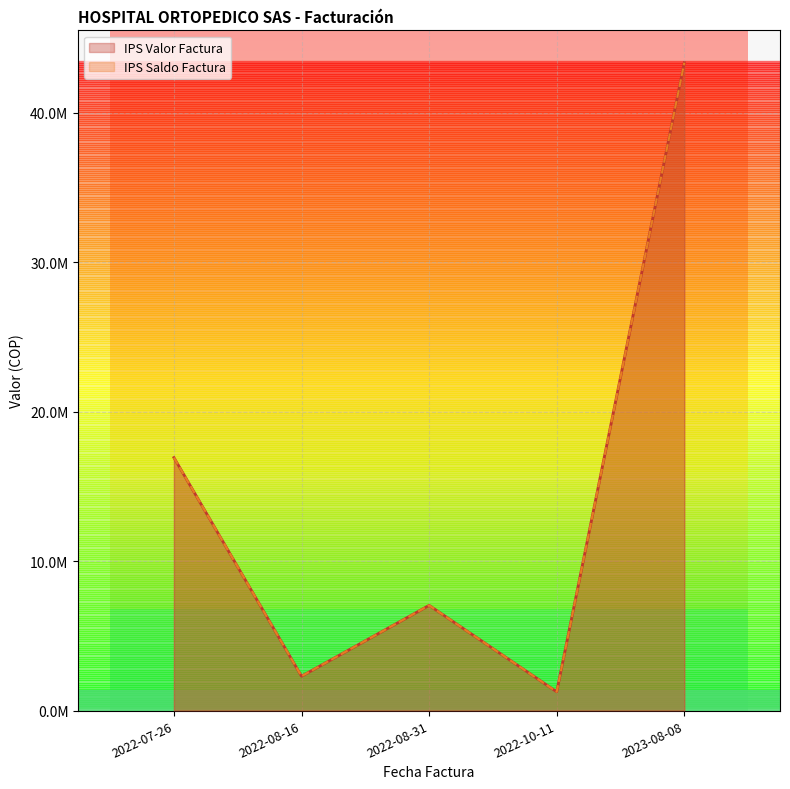

What is the average value of the IPS Valor Factura series?

14179649